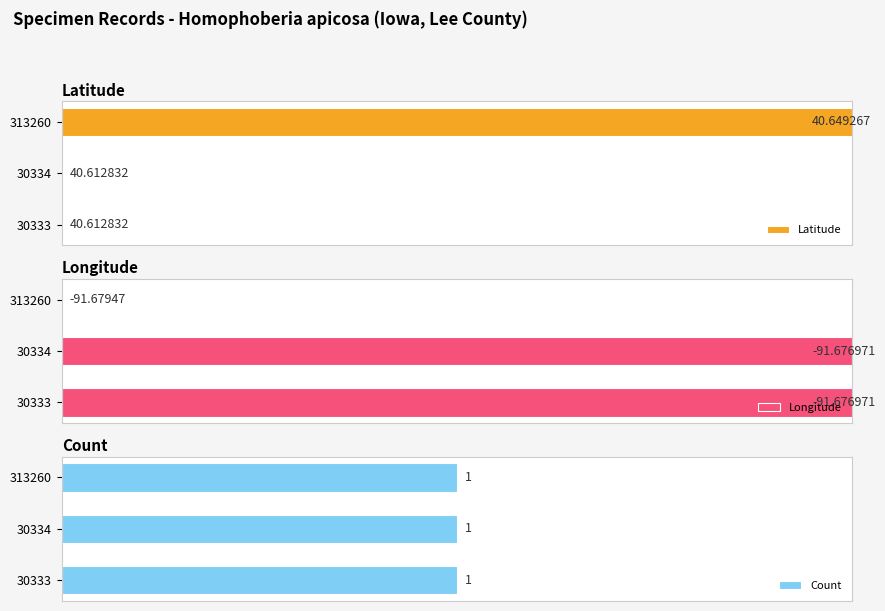

The Latitude series shows 40.1 at 30334. True or false?

False